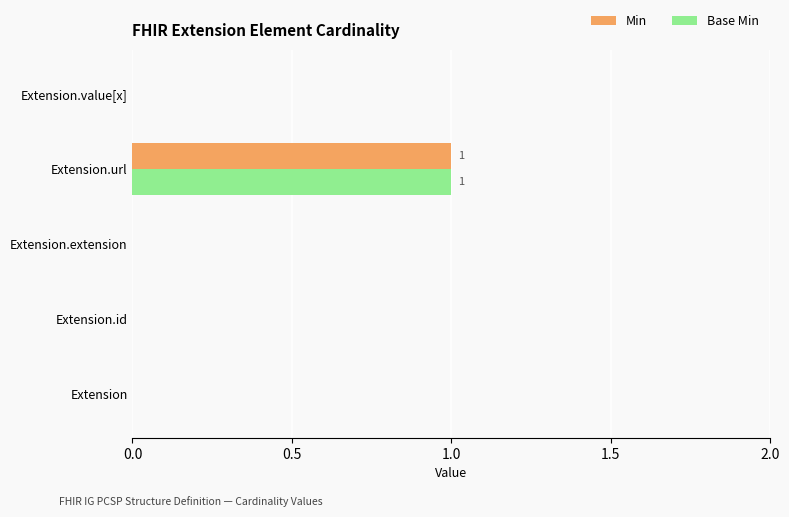

True or false: Base Min has a value of 0 at Extension.extension.

True